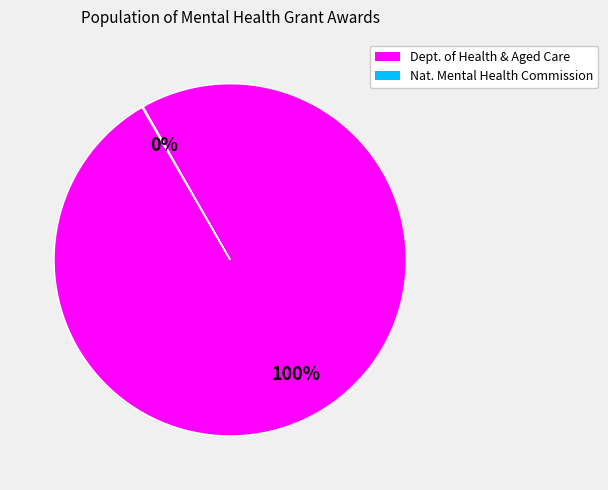

To the nearest percent, what is the average slice percentage?

50%